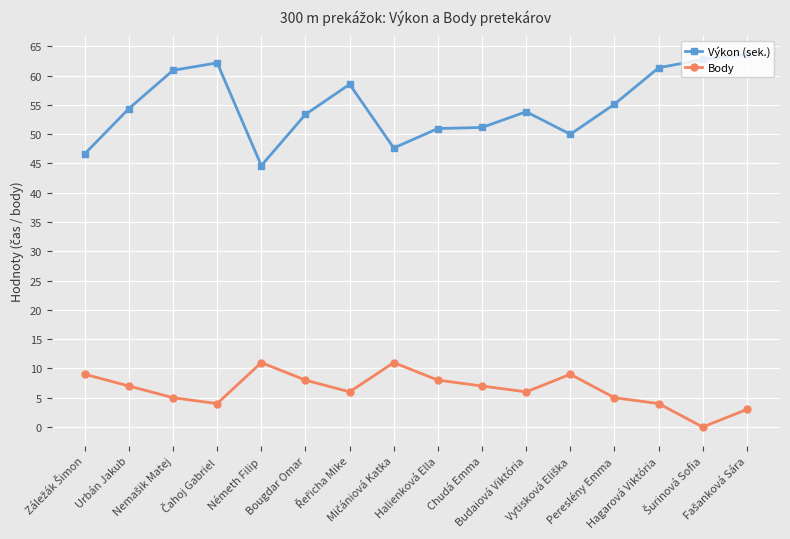

What is the label of the 14th point from the left?

Hagarová Viktória